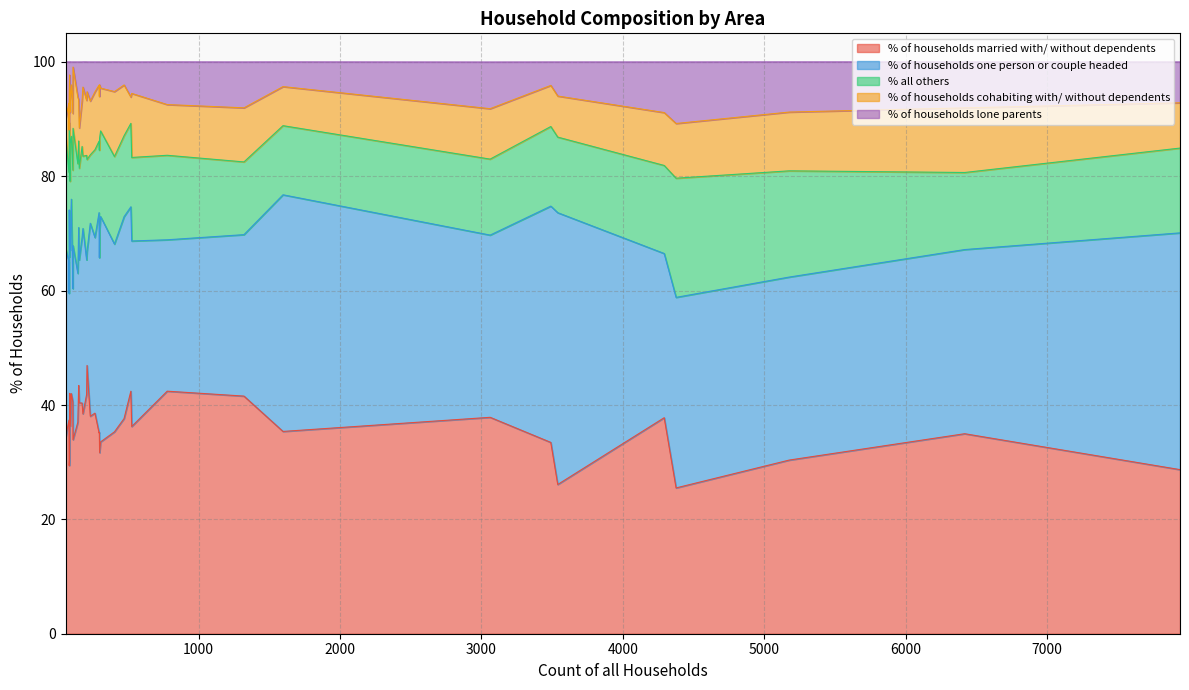

What is the difference between the highest and lowest values at 4293?

28.9